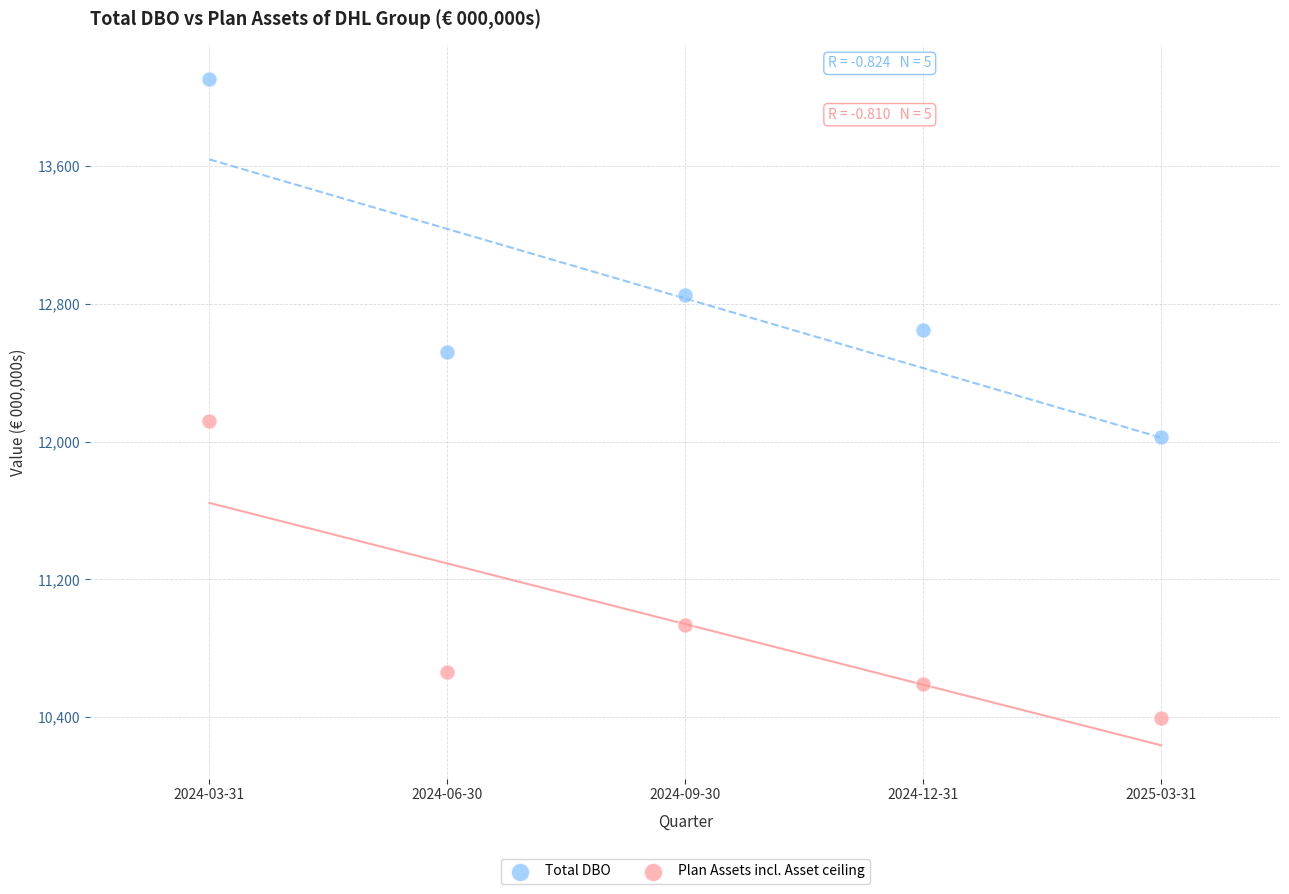

Across all data points, what is the average X value?

3.0